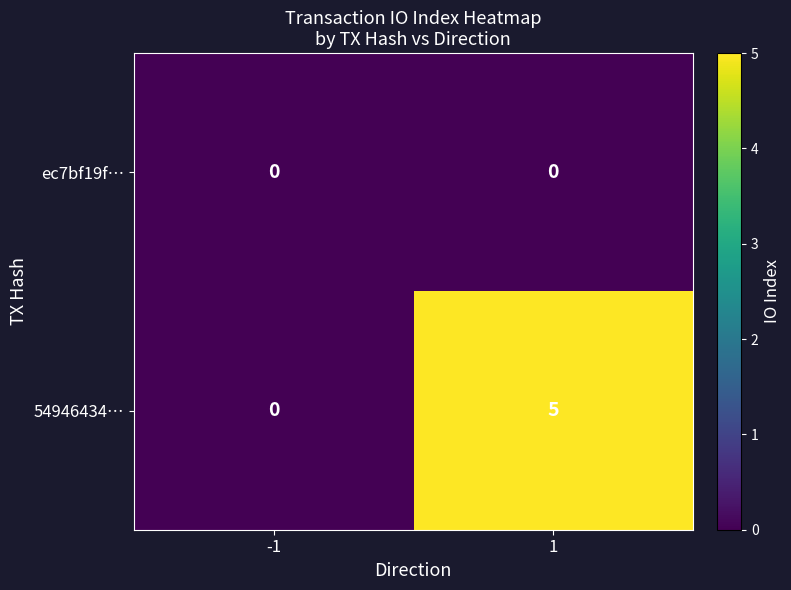

What is the sum of all 54946434… values?

5